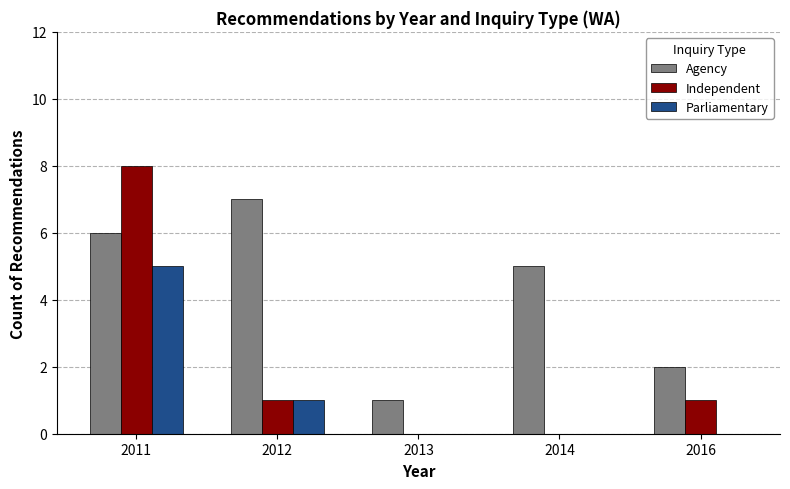

True or false: Independent has a value of 2 at 2012.

False